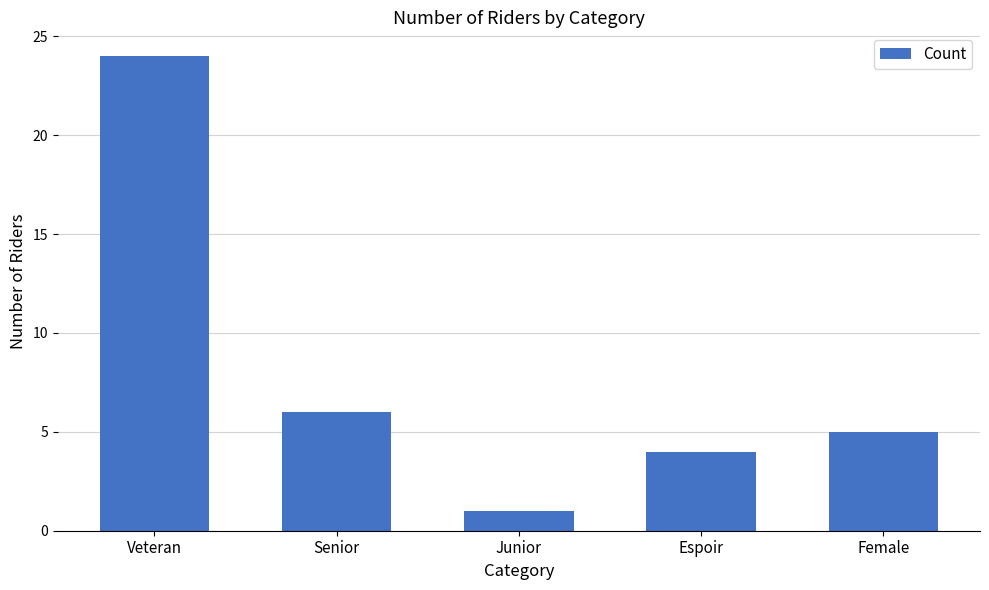

What is the average value?

8